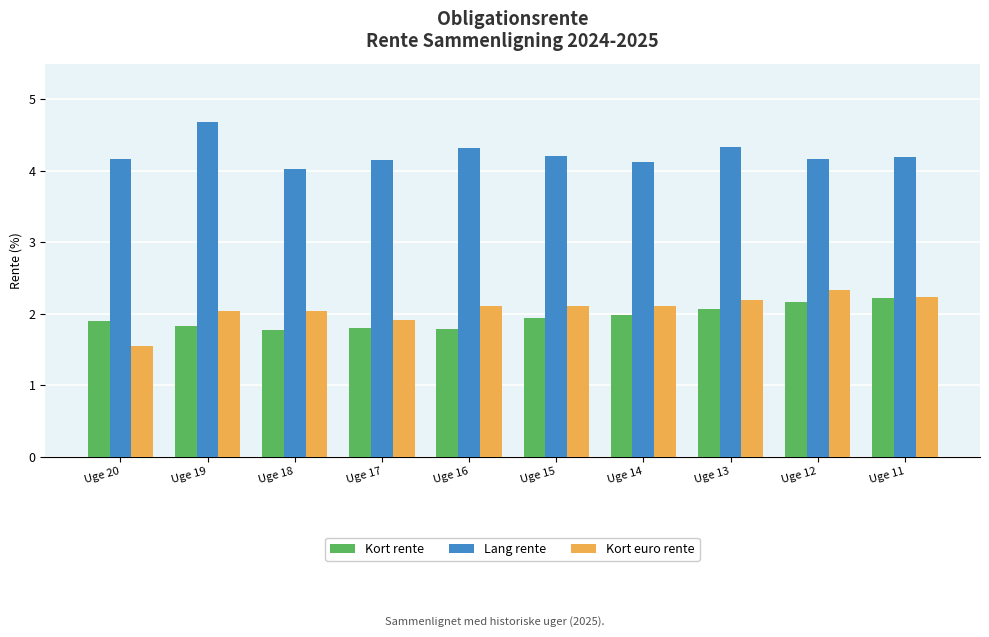

Read the Kort rente value at Uge 14.

2.0